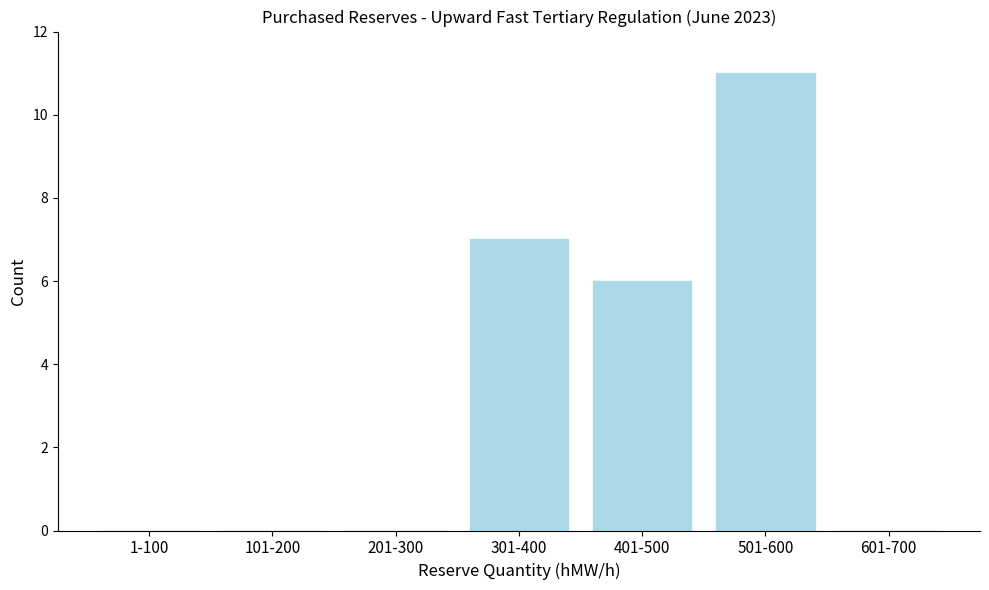

Reading left to right, what are all the values shown in this chart?

1-100=0	101-200=0	201-300=0	301-400=7	401-500=6	501-600=11	601-700=0